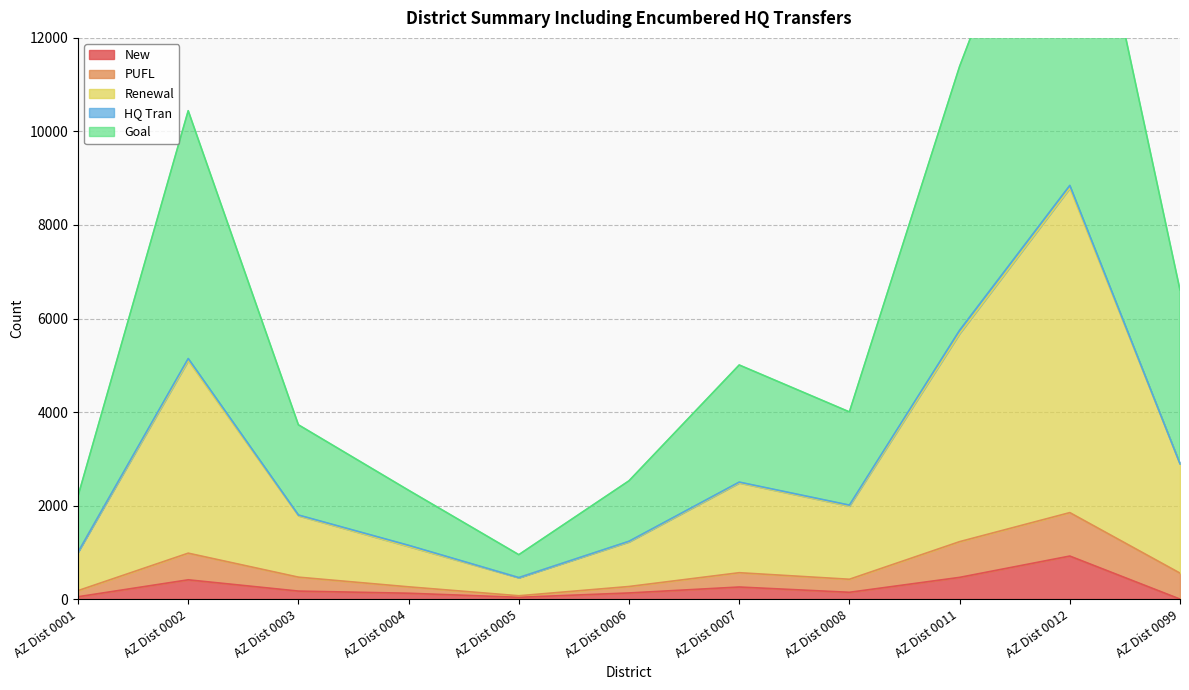

At which label does New reach its peak?

AZ Dist 0012